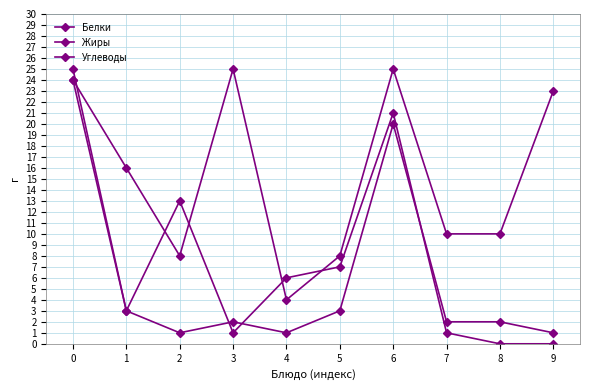

What is the difference between the second highest and second lowest values in the Углеводы series?

17